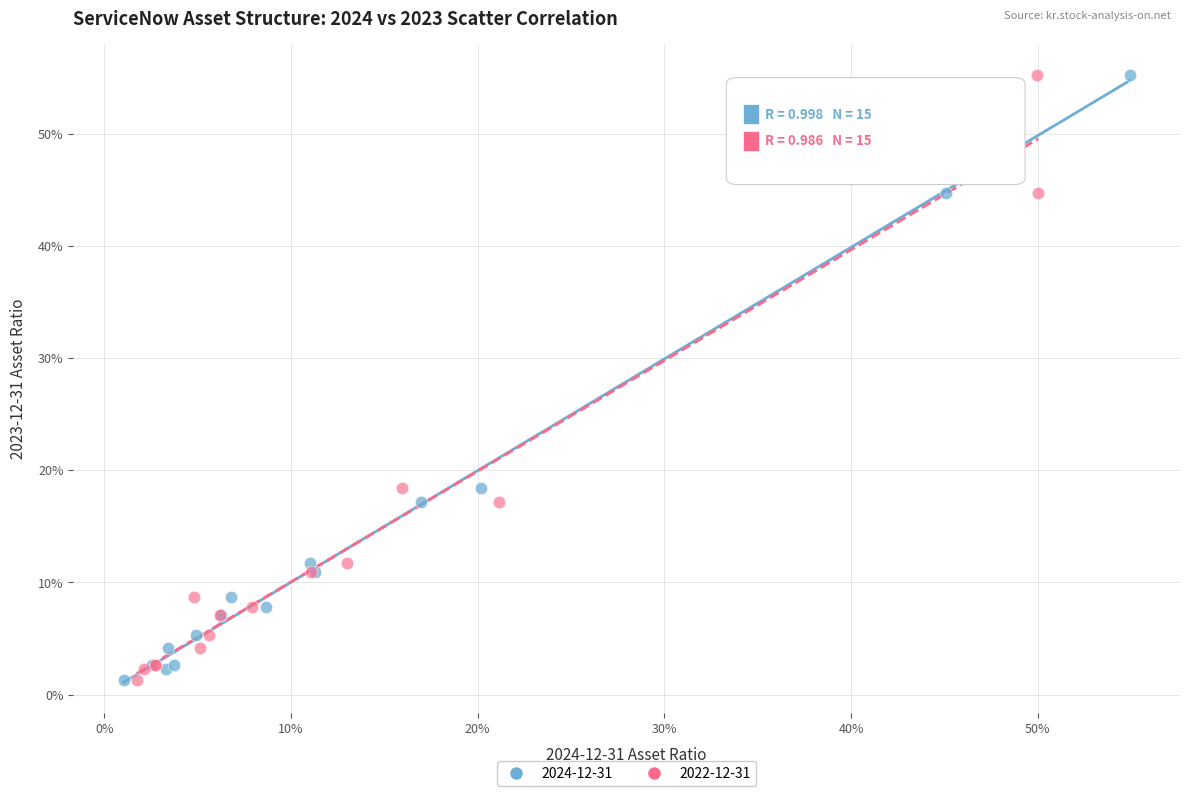

What are all the series names shown in the legend?

2024-12-31, 2022-12-31